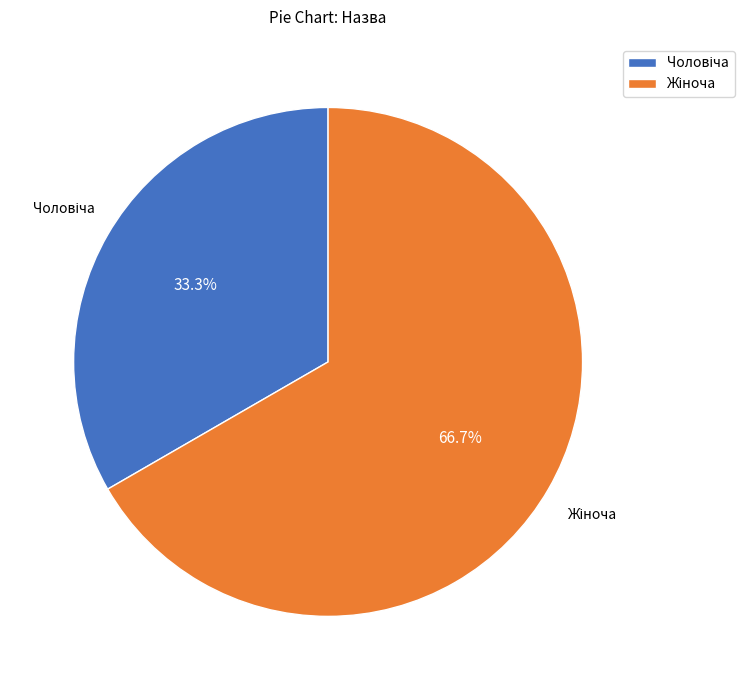

Is there any slice that represents more than half of the pie?

Yes